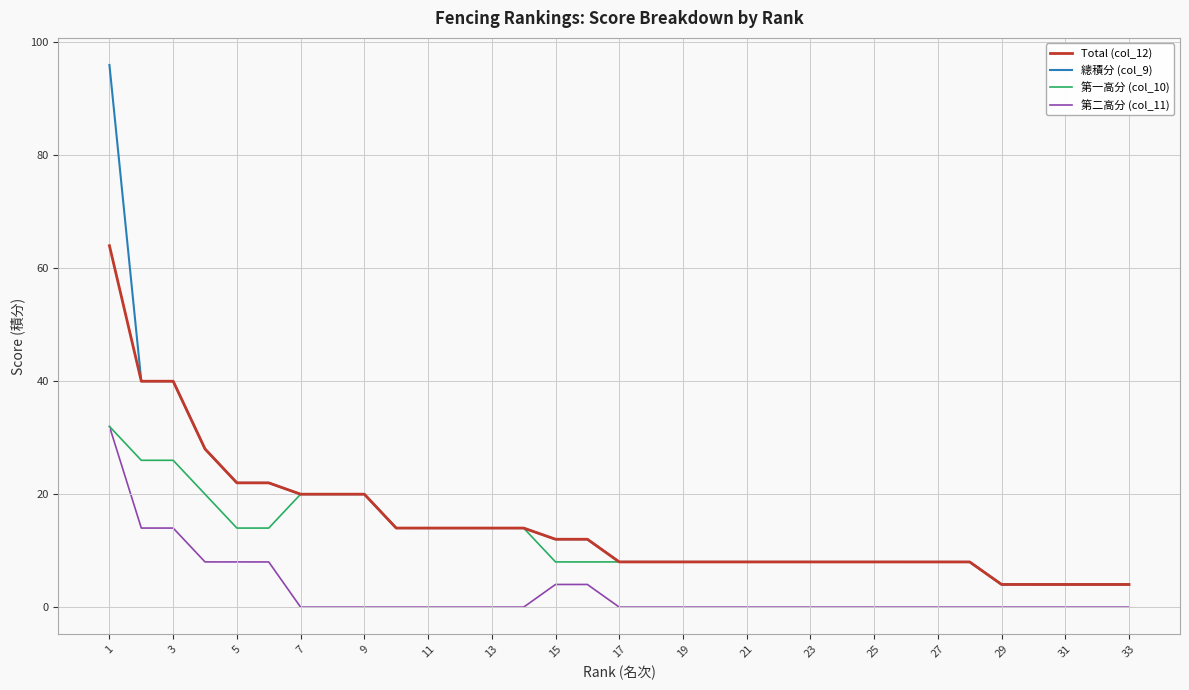

Which series has the largest range (max minus min)?

總積分 (col_9)